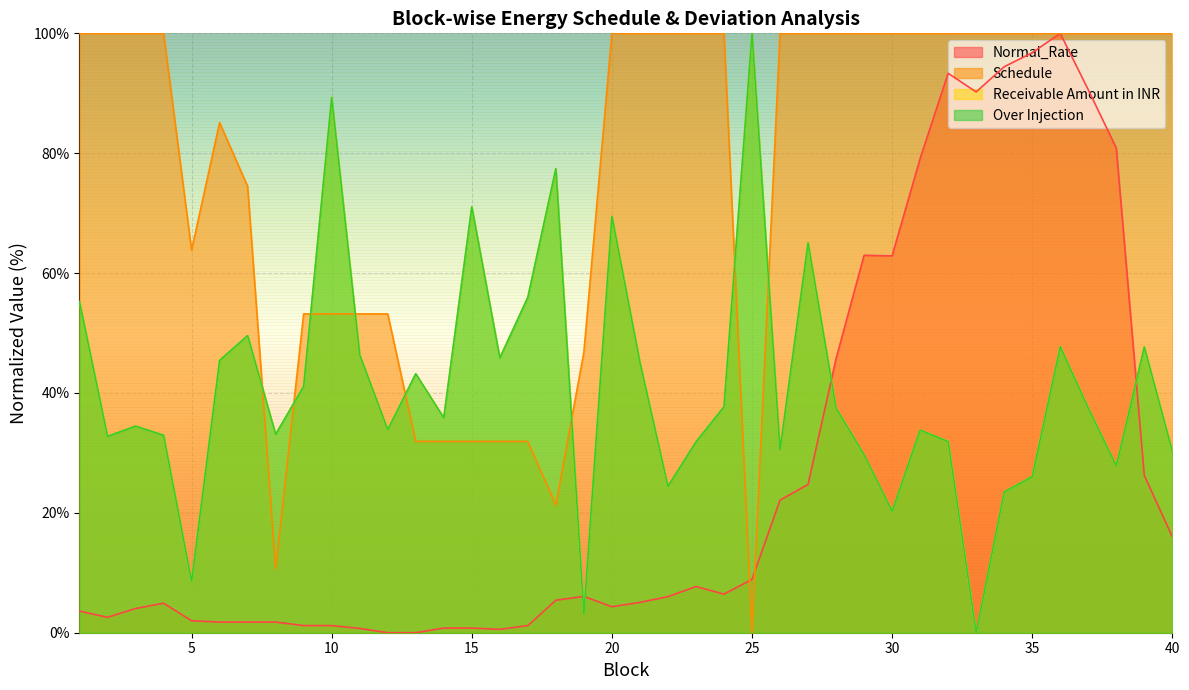

What is the sum of all Schedule values?

3074.5